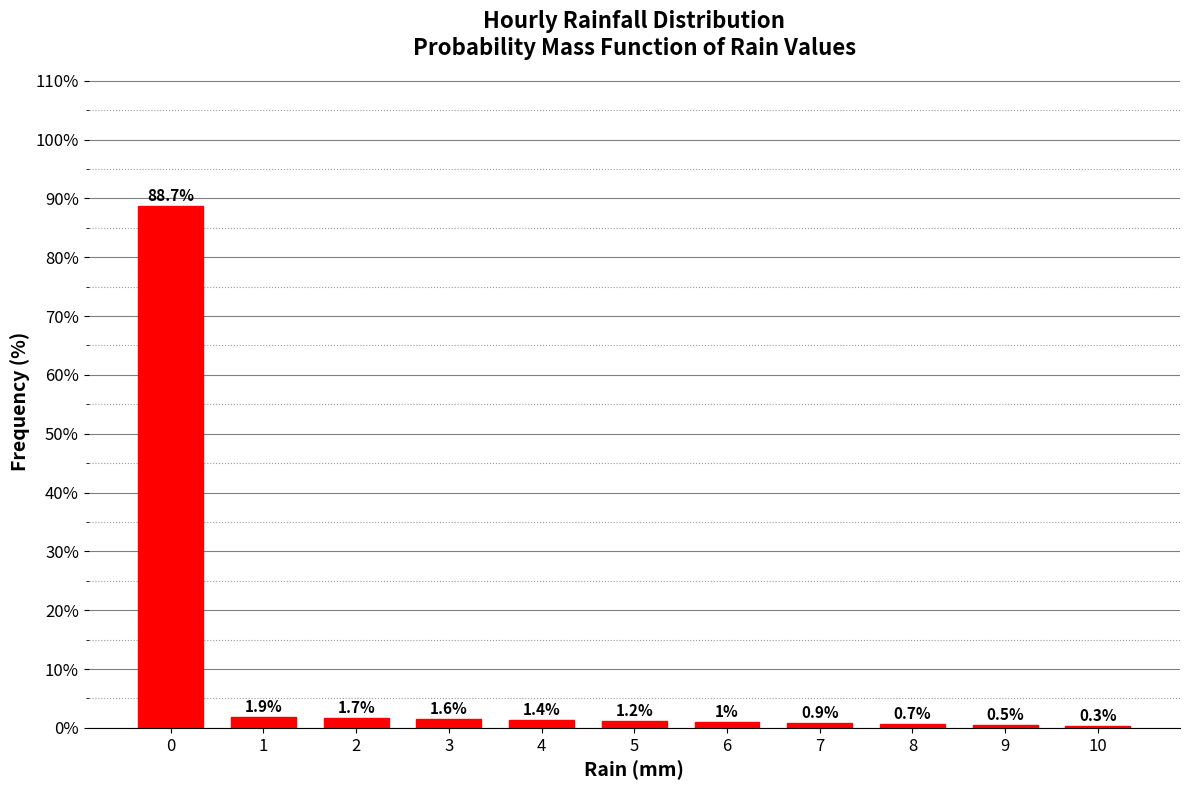

Reading left to right, transcribe all the data shown in this chart.

88.7	1.9	1.7	1.6	1.4	1.2	1.0	0.9	0.7	0.5	0.3